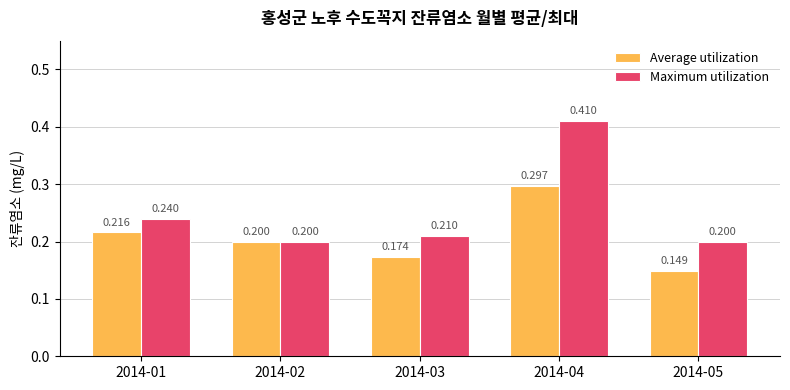

Which series has the largest total across all categories?

Maximum utilization